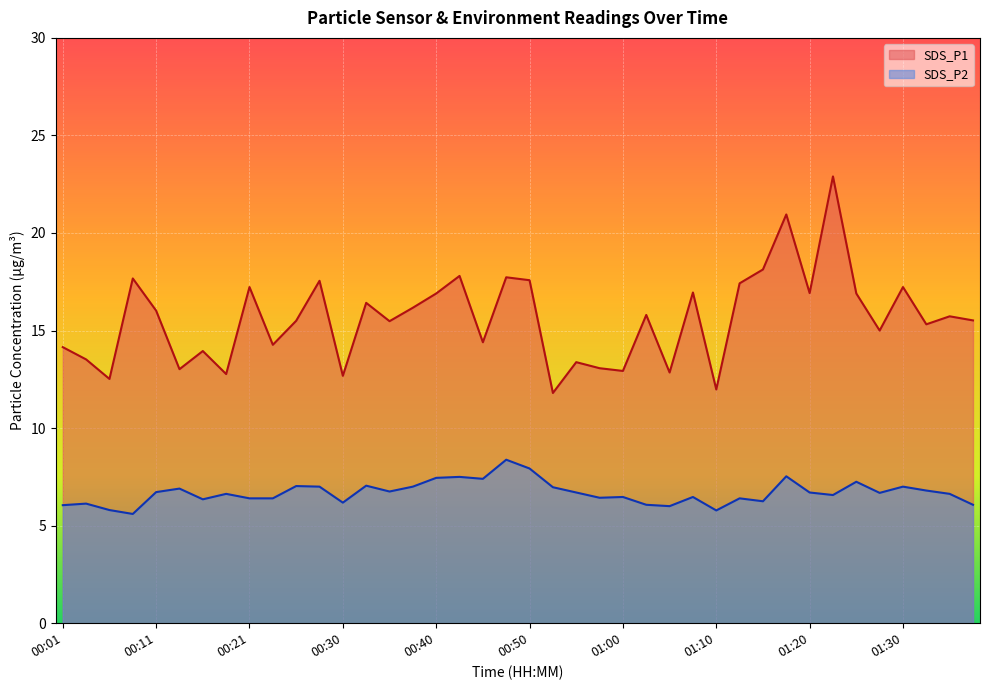

The value of SDS_P1 at 00:38 is 16.2. True or false?

True